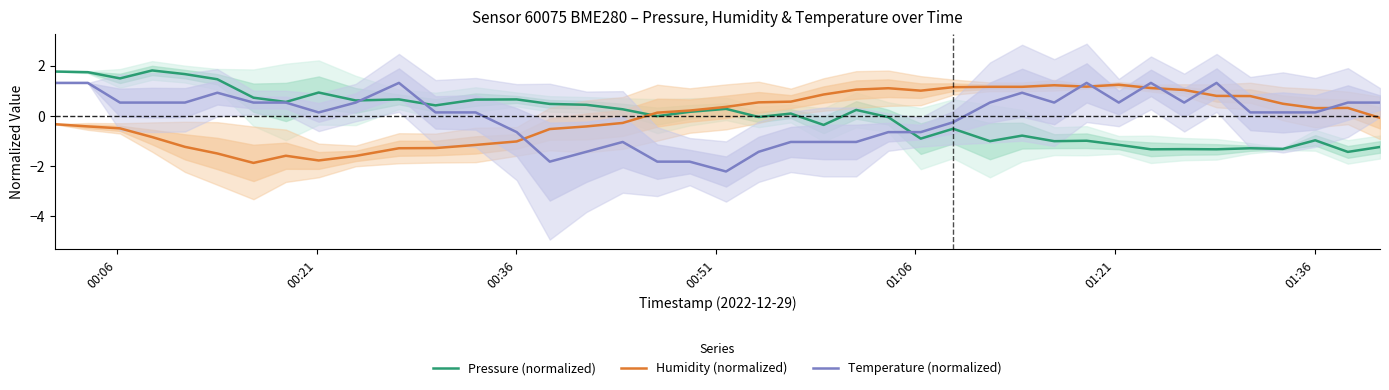

What is the minimum value for Humidity (normalized)?

-1.9